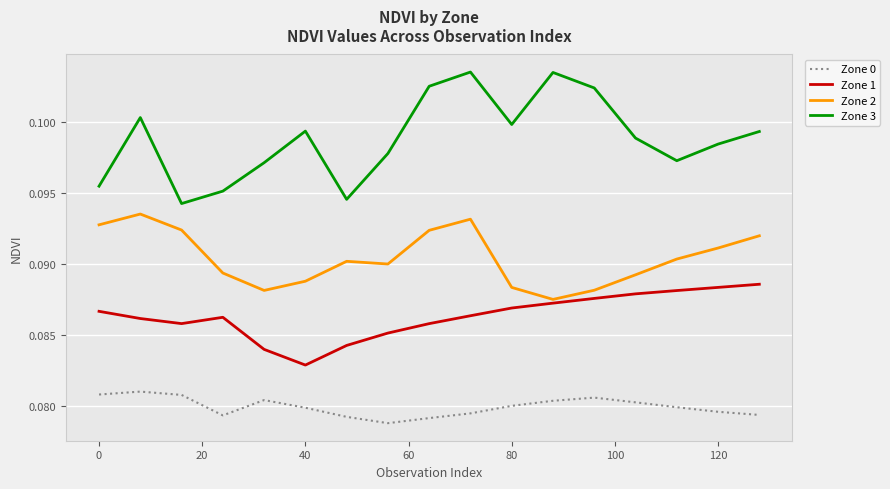

Which series has the largest total across all categories?

Zone 3